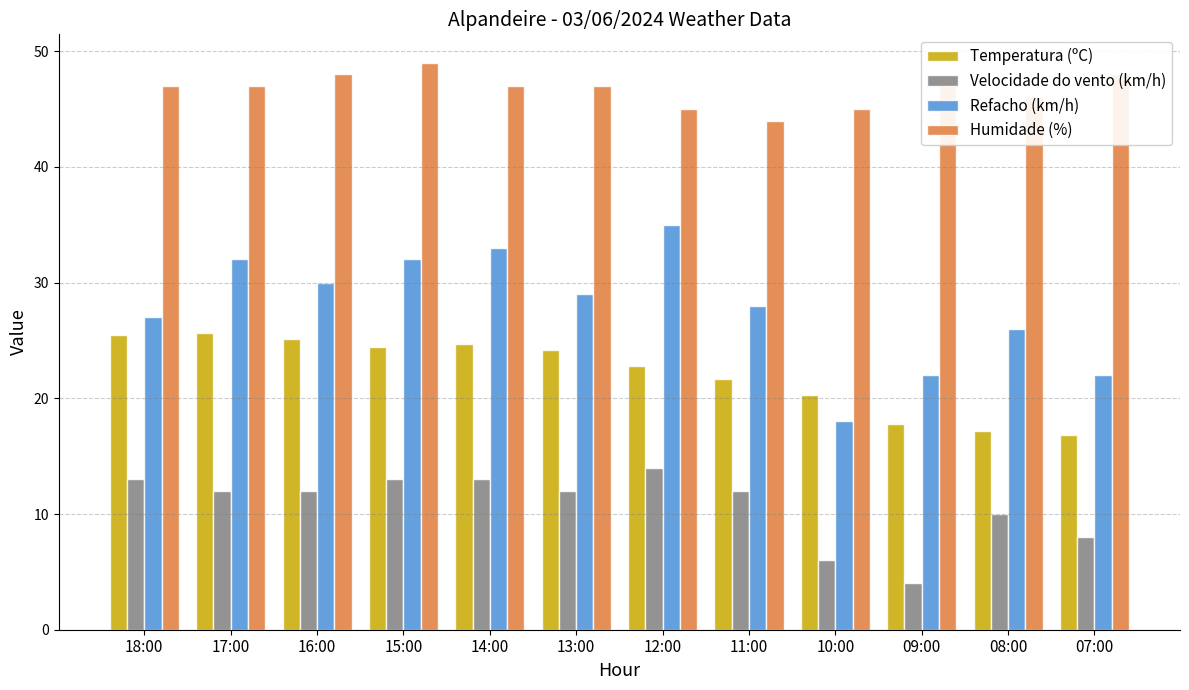

Which series has the largest range (max minus min)?

Refacho (km/h)